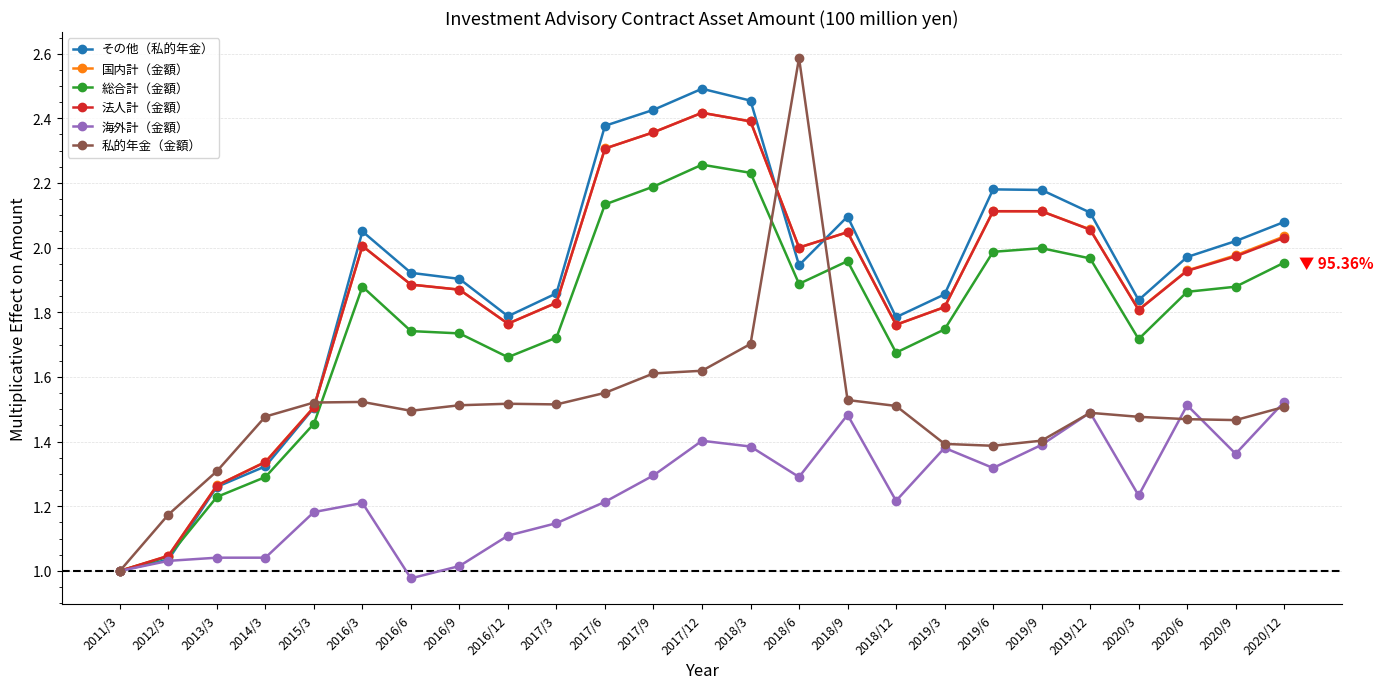

What is the sum of the 法人計（金額） values at 2012/3 and 2017/12?

3.5